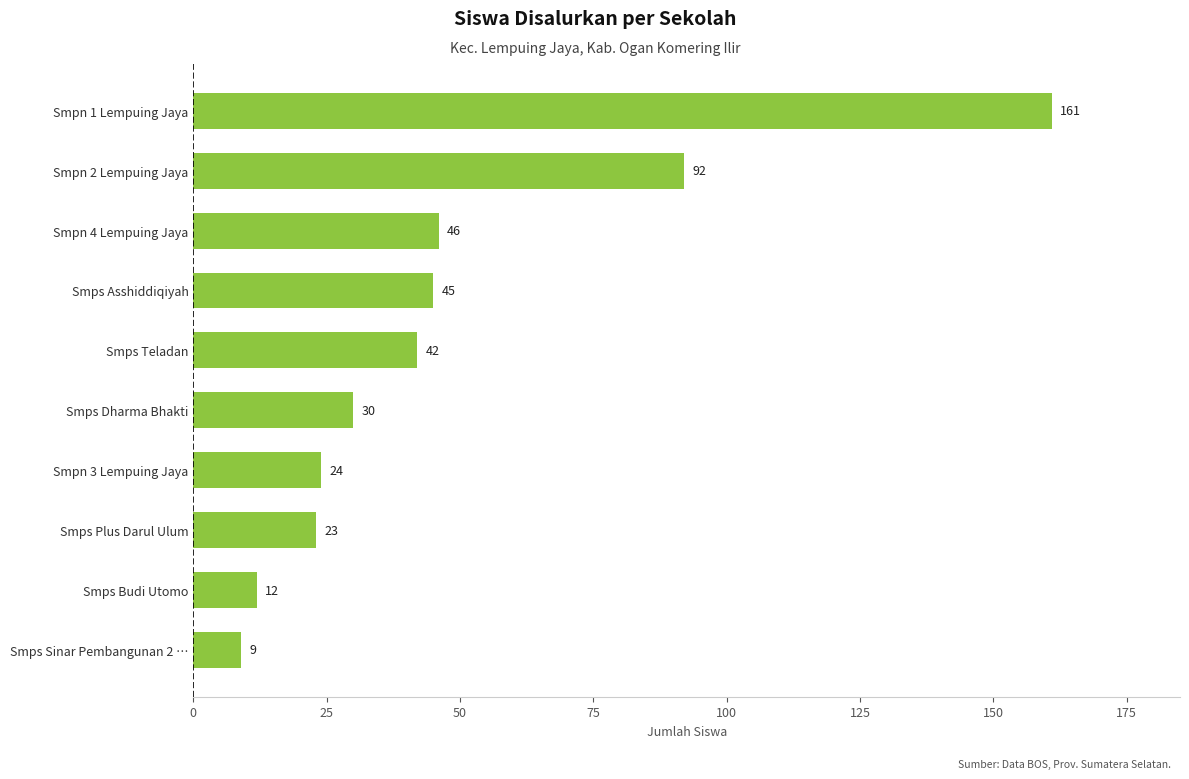

Which label corresponds to the largest value in the chart?

Smpn 1 Lempuing Jaya